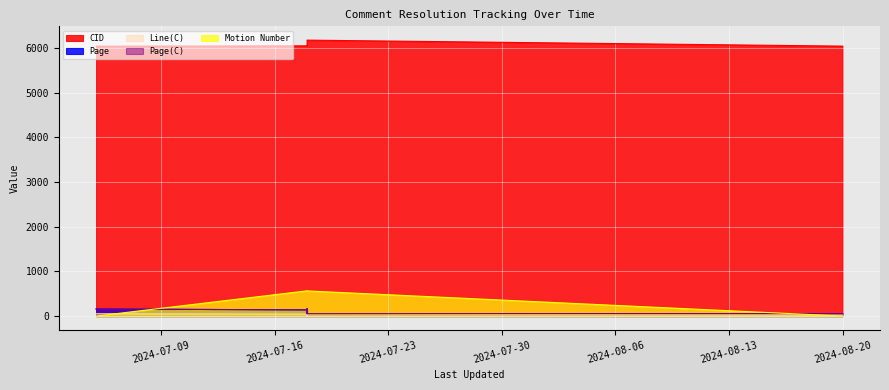

What value does the Page(C) series have at 2024-07-18?

52